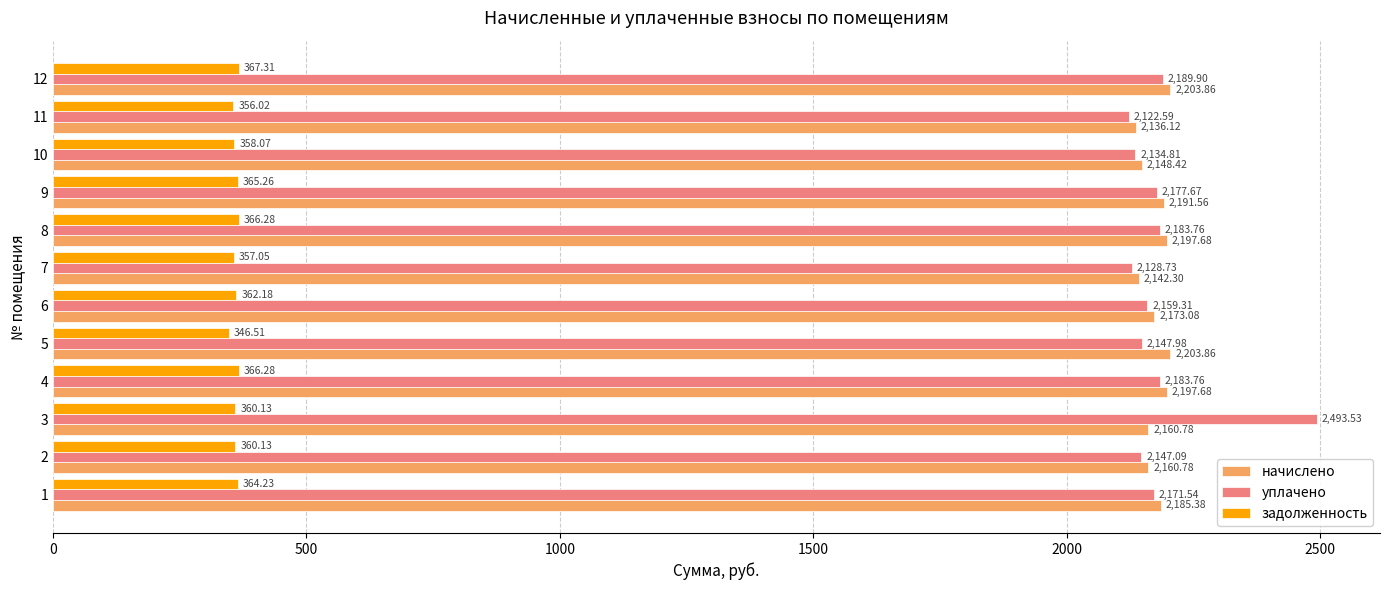

What is the difference between the maximum and second lowest values in the уплачено series?

364.8